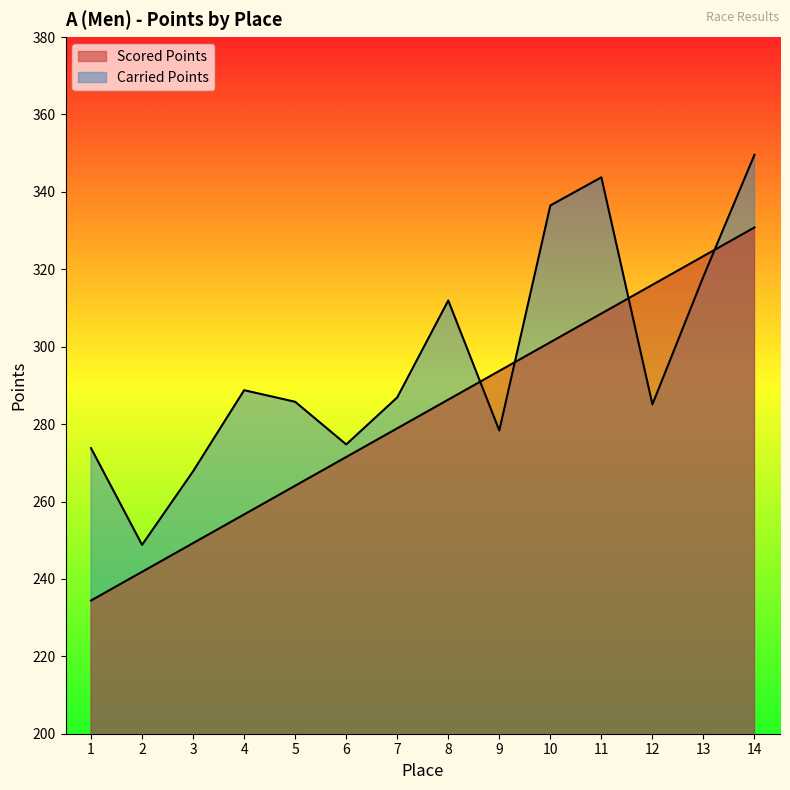

At which category is the sum across all series the highest?

14